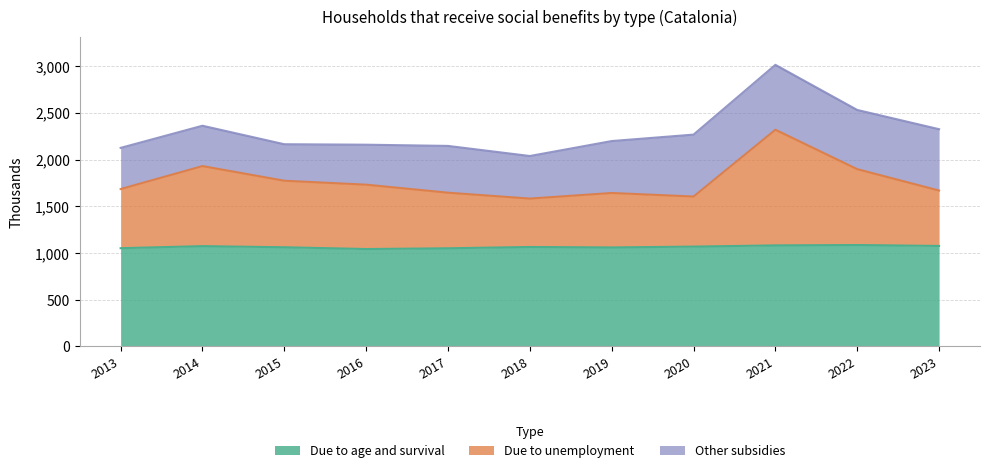

How many data points in Due to age and survival are less than 1064?

5